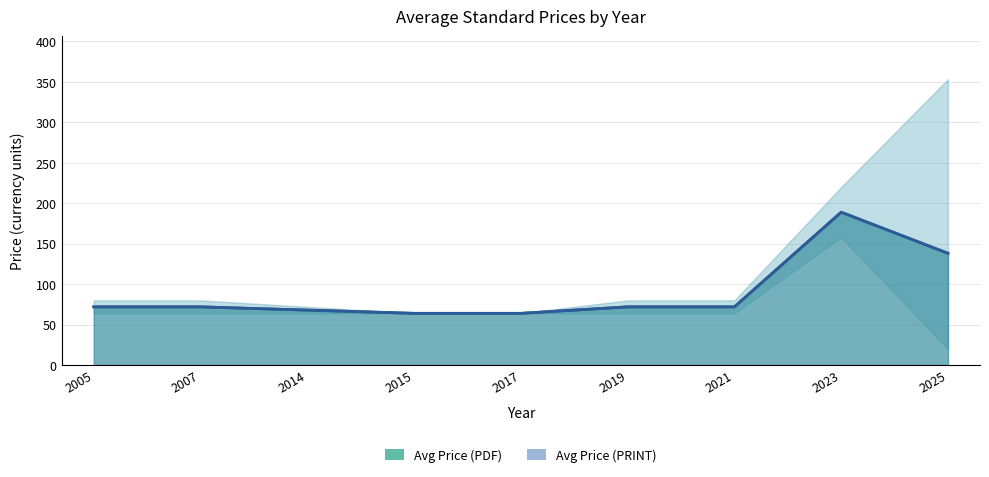

True or false: Avg Price (PDF) and Avg Price (PRINT) cross at least once.

False